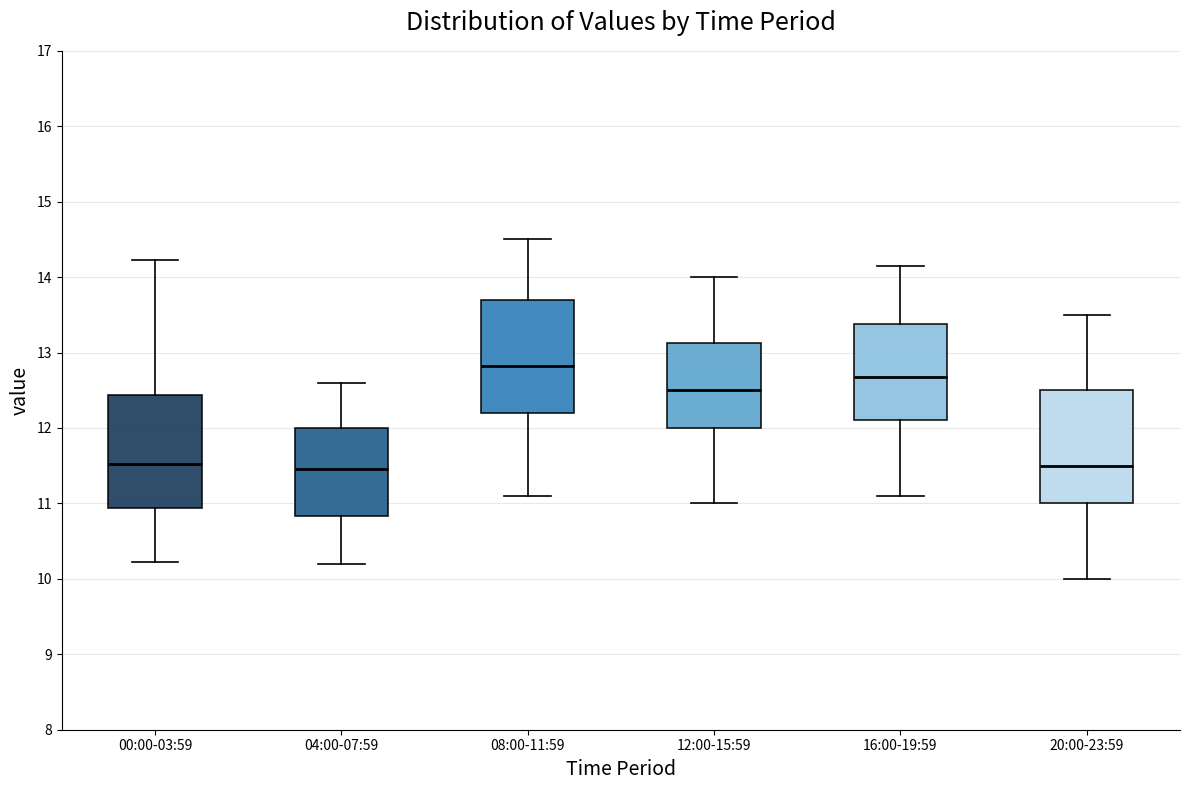

Reading left to right, transcribe this box plot: for each box, give where its median line is, the range the box spans, and where its two whiskers end, as read against the y-axis. The values are not printed on the chart, so give them approximately, as read against the axis.

00:00-03:59: median 11.5, box 10.9 to 12.4, whiskers 10.2 to 14.2
04:00-07:59: median 11.5, box 10.8 to 12.0, whiskers 10.2 to 12.6
08:00-11:59: median 12.8, box 12.2 to 13.7, whiskers 11.1 to 14.5
12:00-15:59: median 12.5, box 12.0 to 13.1, whiskers 11.0 to 14.0
16:00-19:59: median 12.7, box 12.1 to 13.4, whiskers 11.1 to 14.2
20:00-23:59: median 11.5, box 11.0 to 12.5, whiskers 10.0 to 13.5